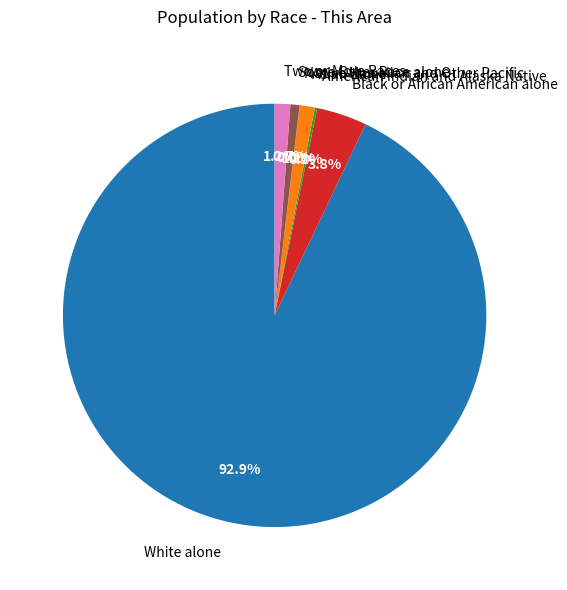

Is it true that Two or More Races is 1% of the pie?

True